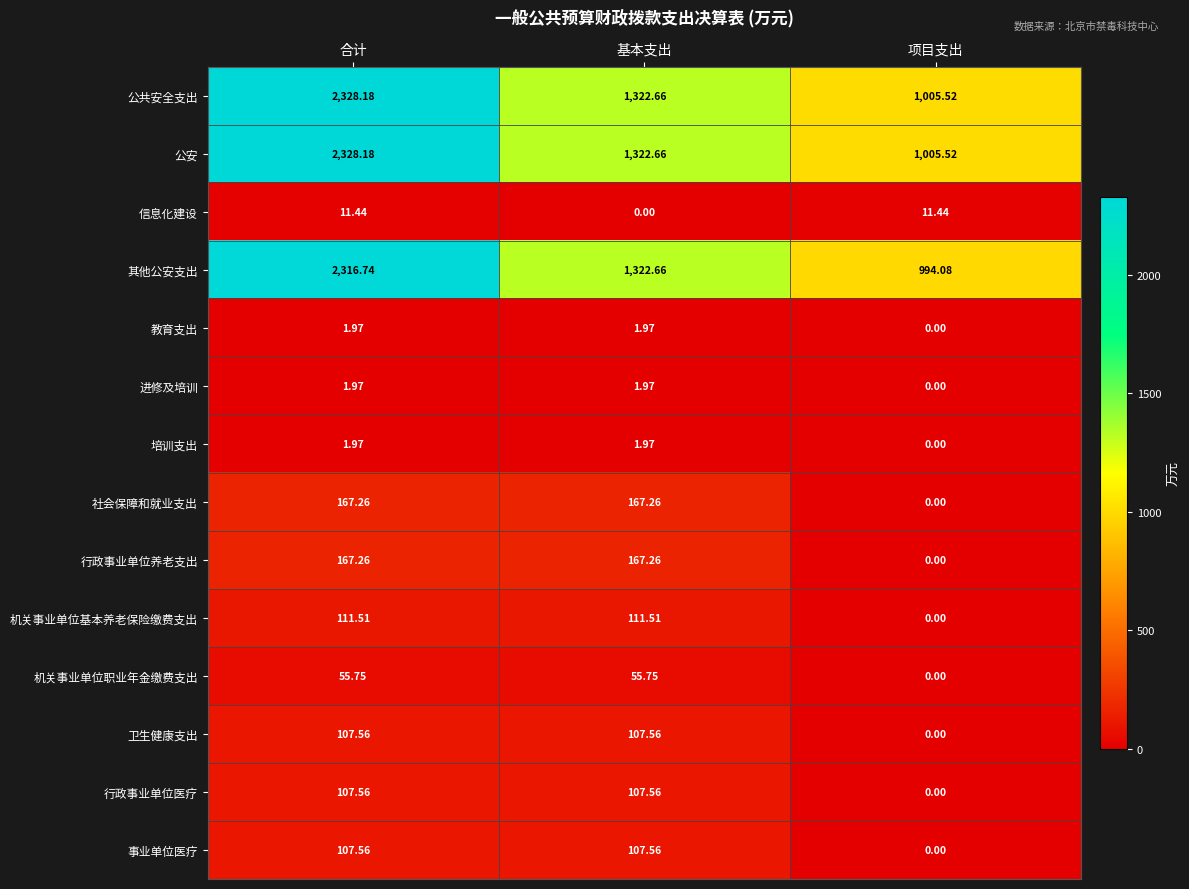

At which category is the sum across all series the highest?

合计